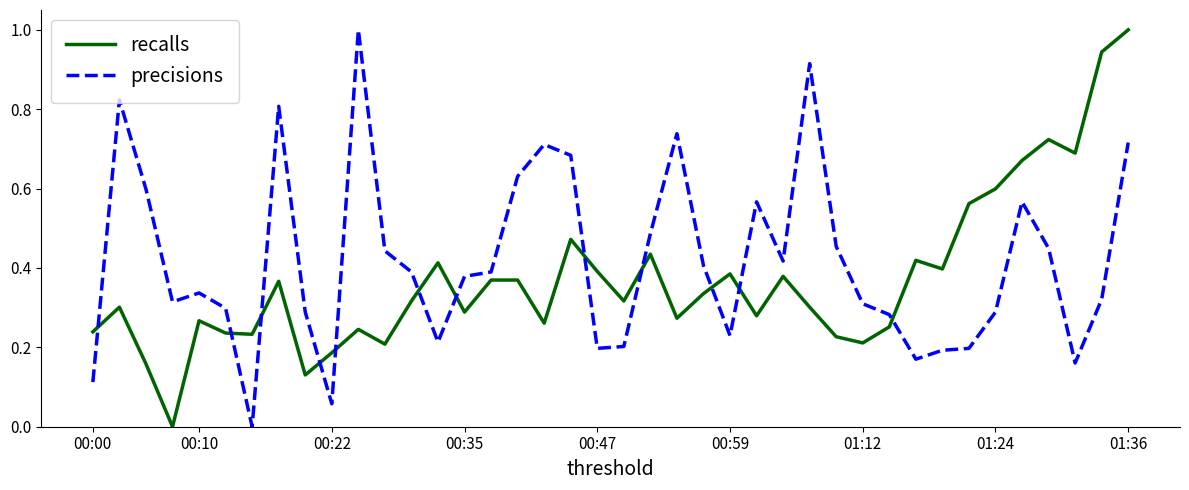

What is the maximum value shown in the chart?

1.0